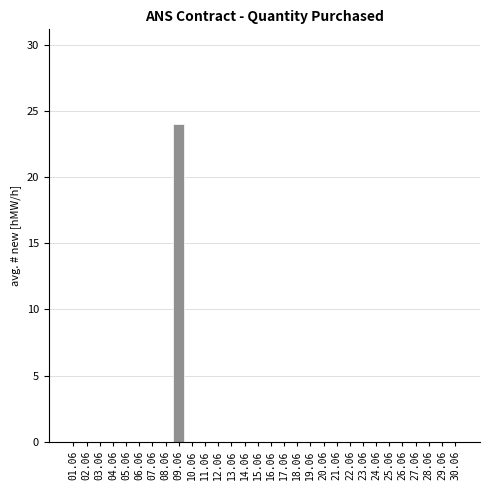

Reading left to right, what are all the values shown in this chart?

01.06=0	02.06=0	03.06=0	04.06=0	05.06=0	06.06=0	07.06=0	08.06=0	09.06=24	10.06=0	11.06=0	12.06=0	13.06=0	14.06=0	15.06=0	16.06=0	17.06=0	18.06=0	19.06=0	20.06=0	21.06=0	22.06=0	23.06=0	24.06=0	25.06=0	26.06=0	27.06=0	28.06=0	29.06=0	30.06=0